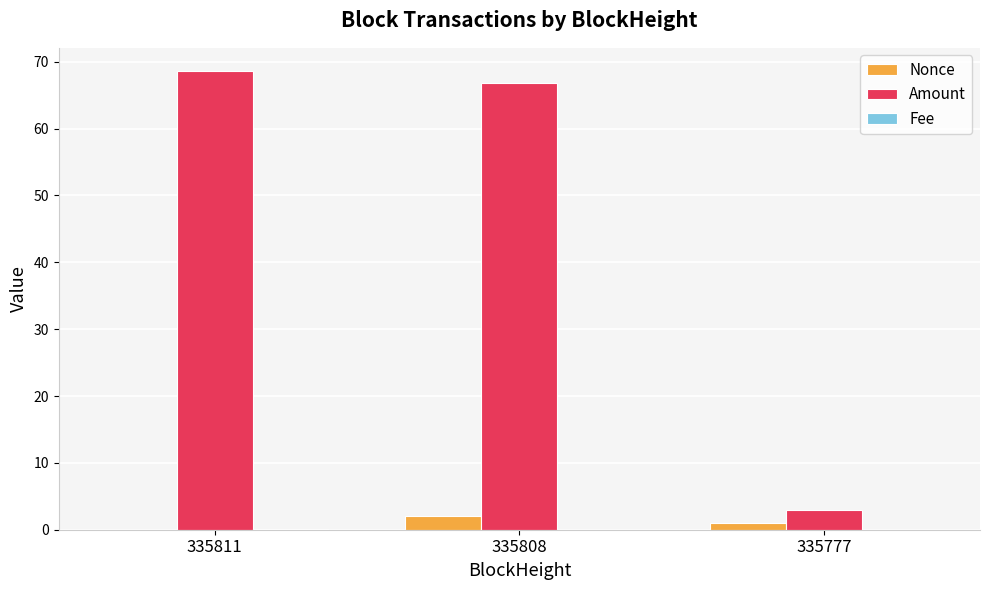

The value of Nonce at 335811 is 0.0. True or false?

True